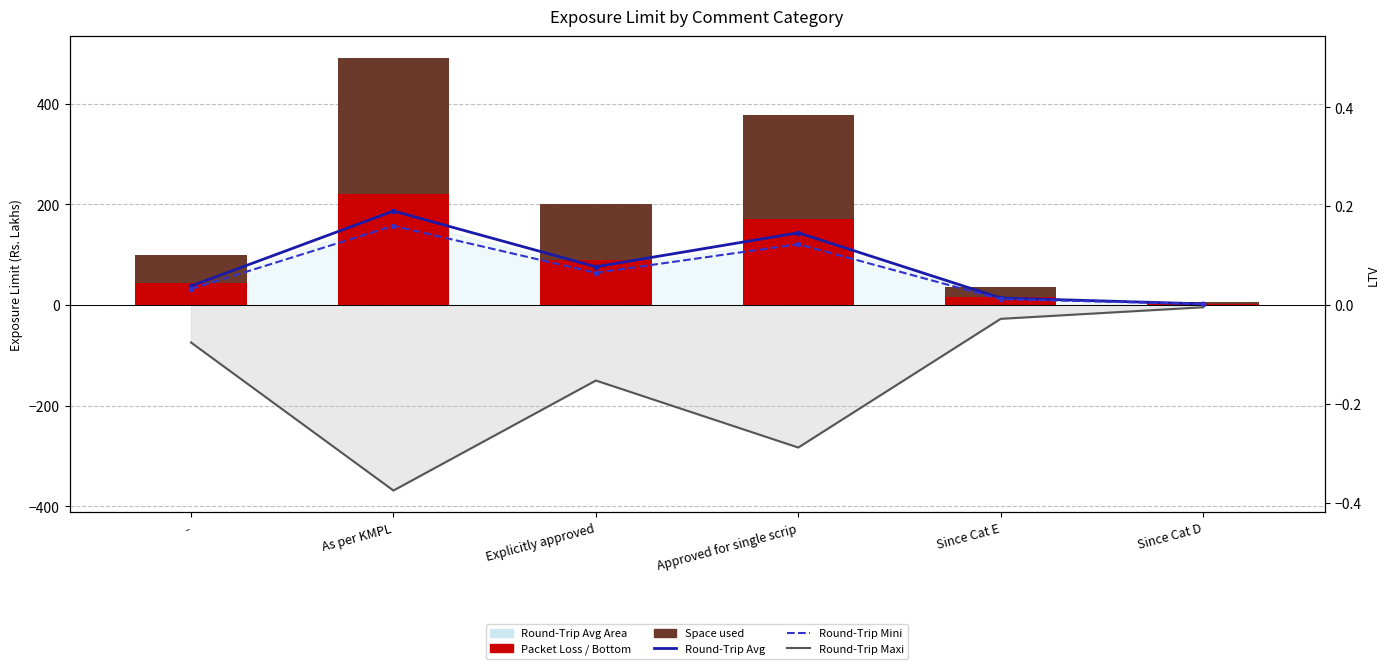

What position from the left is Approved for single scrip?

4